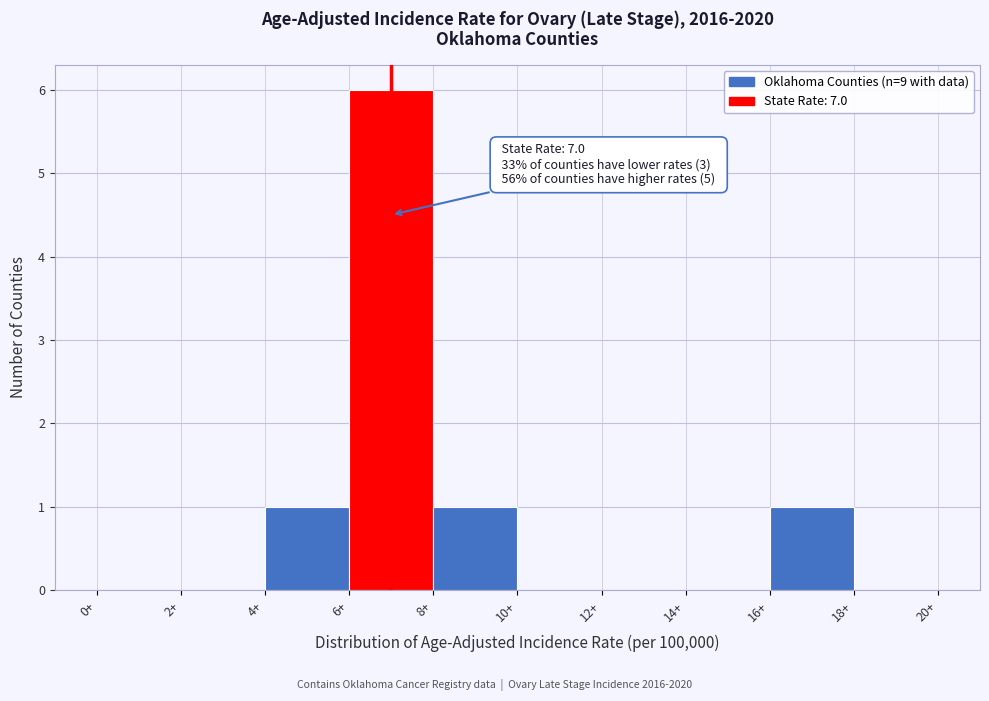

Which range on the x-axis has the tallest bar?

6 to 8